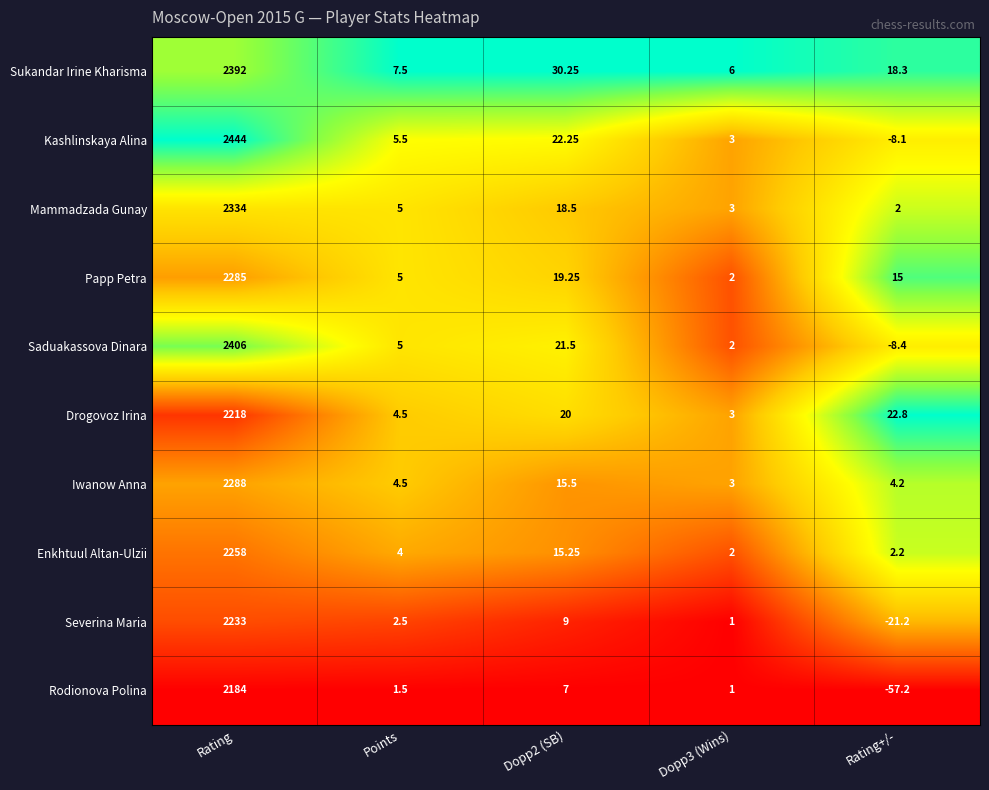

List the series in order of their peak value, lowest first.

Rodionova Polina, Drogovoz Irina, Severina Maria, Enkhtuul Altan-Ulzii, Papp Petra, Iwanow Anna, Mammadzada Gunay, Sukandar Irine Kharisma, Saduakassova Dinara, Kashlinskaya Alina